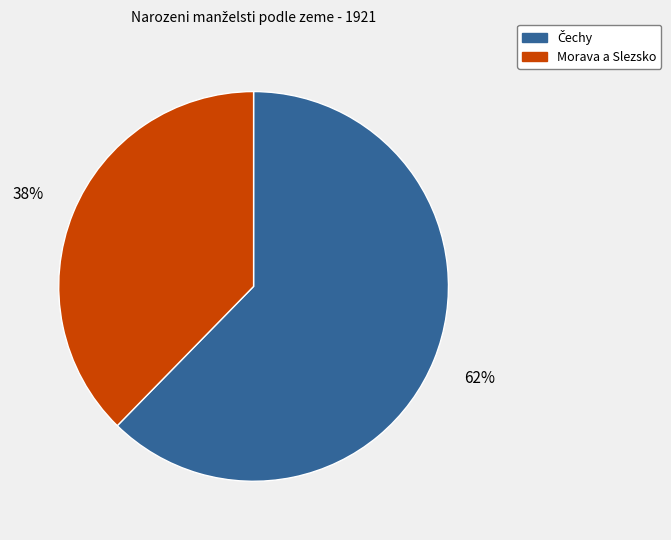

What is the smallest slice in the pie chart?

Morava a Slezsko